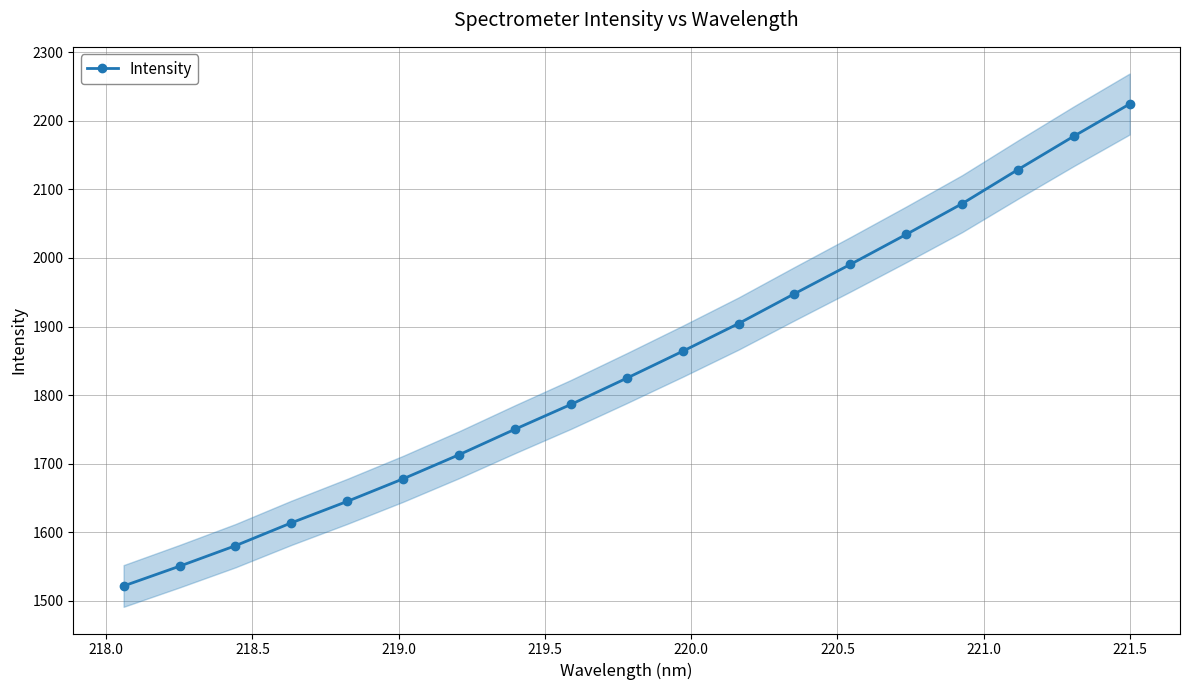

True or false: Intensity has more than 2 points higher than both neighbors.

False